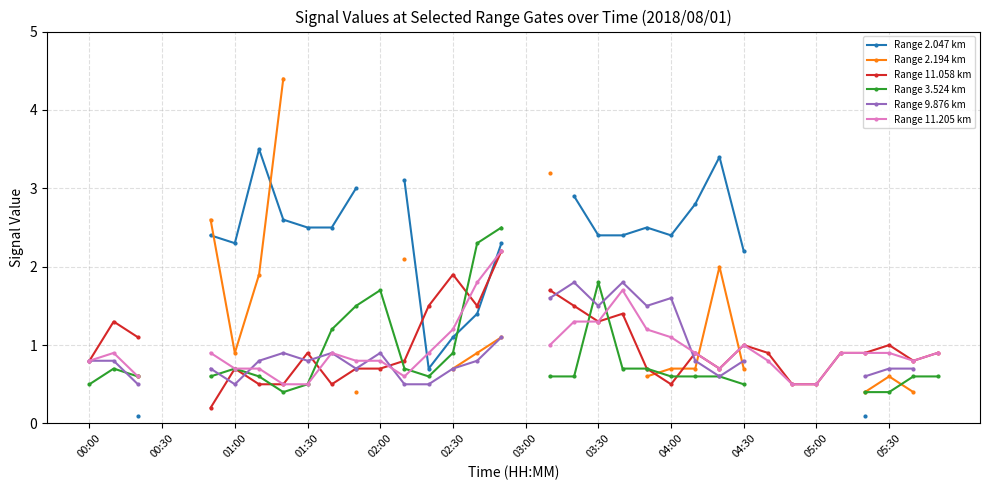

How many lines are shown in the chart?

6